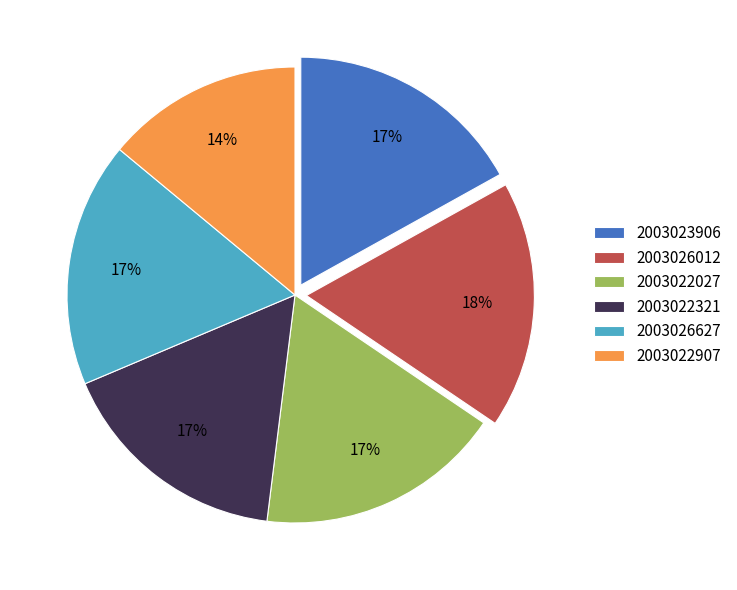

Does 2003022907 represent more than half of the total?

No